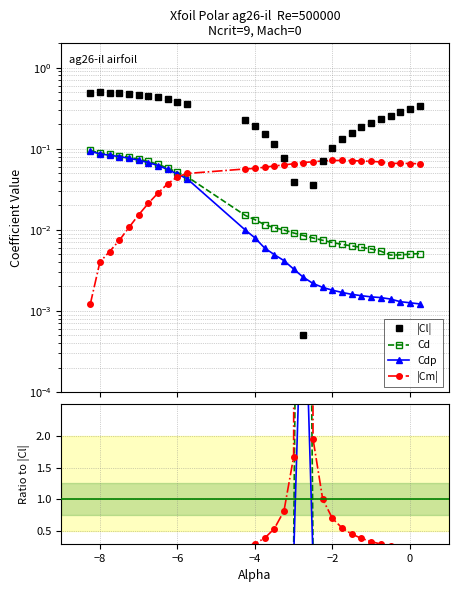

Which has a higher value, -0.5 or -7.25?

-7.25